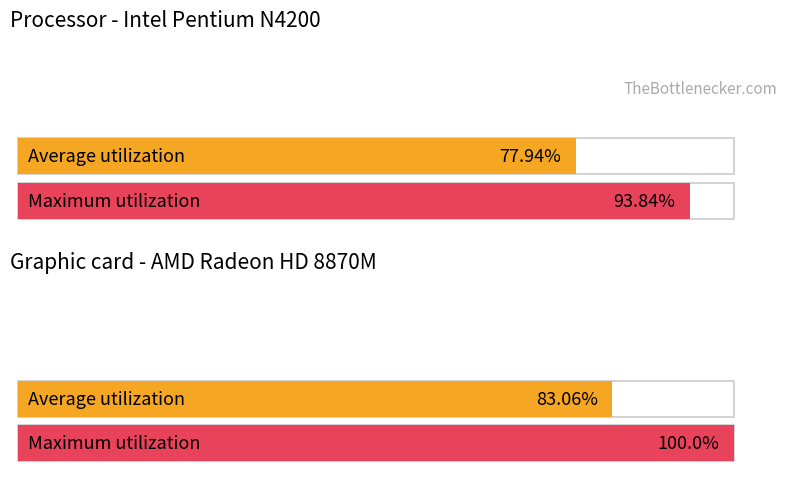

What are all the series names shown in the legend?

Average utilization, Maximum utilization